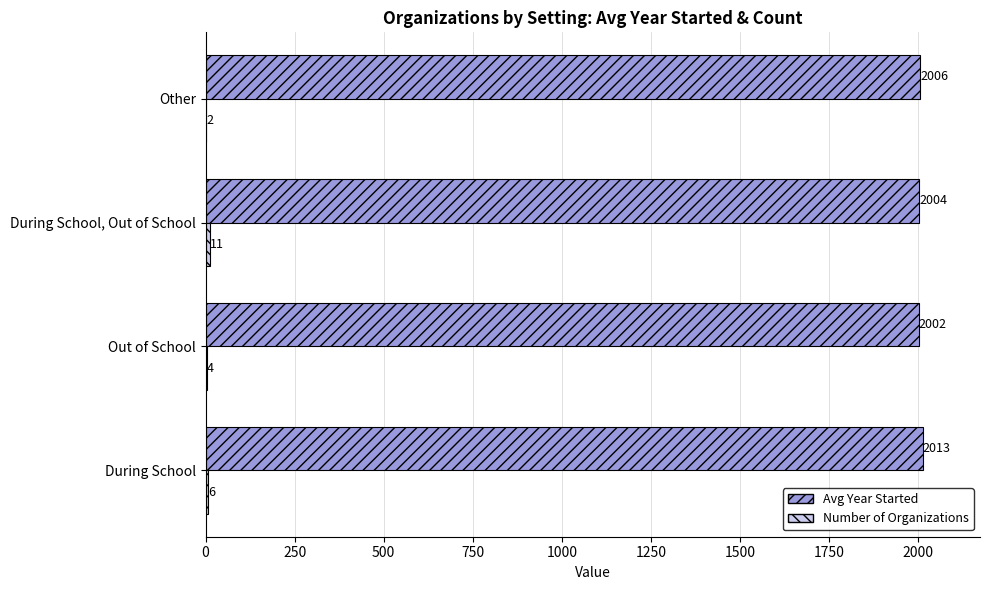

True or false: Avg Year Started has a value of 2927 at During School.

False